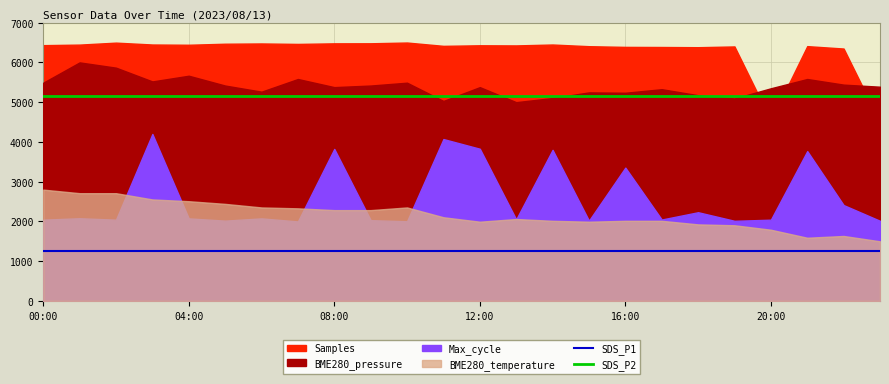

True or false: SDS_P1 and SDS_P2 cross at least once.

False